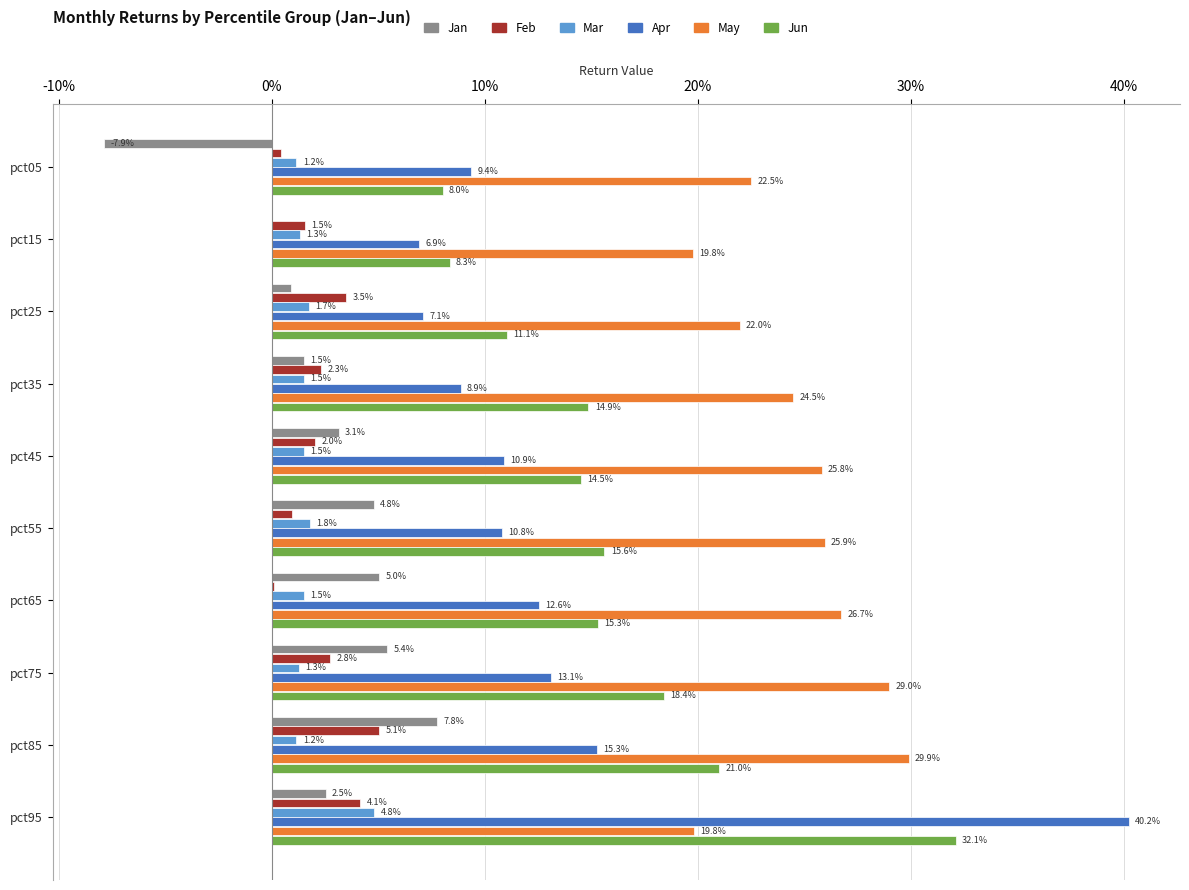

What is the sum of all May values?

245.9